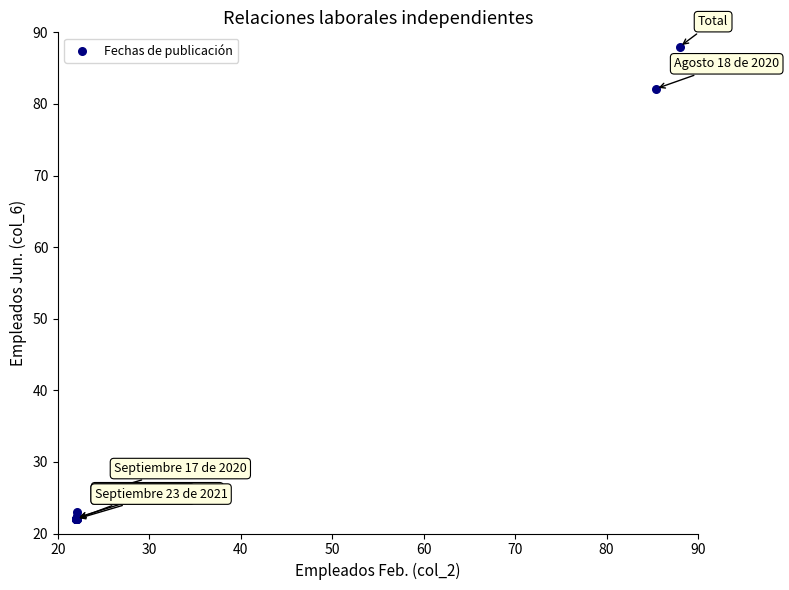

What Y value in the scatter plot is closest to 55?

82.1